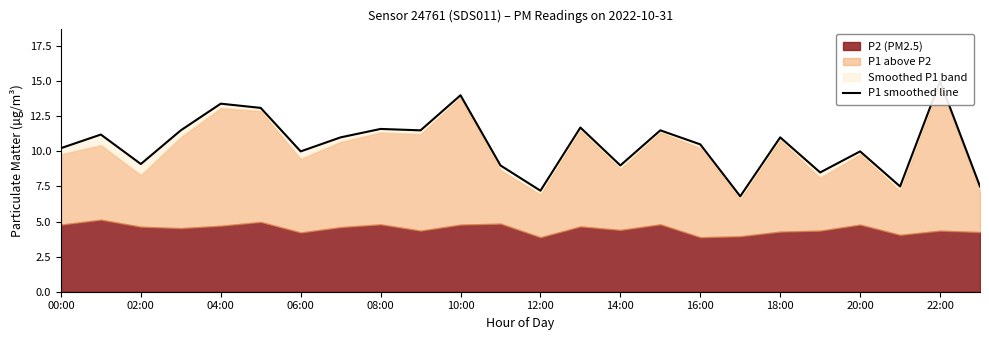

What is the average value?

10.5